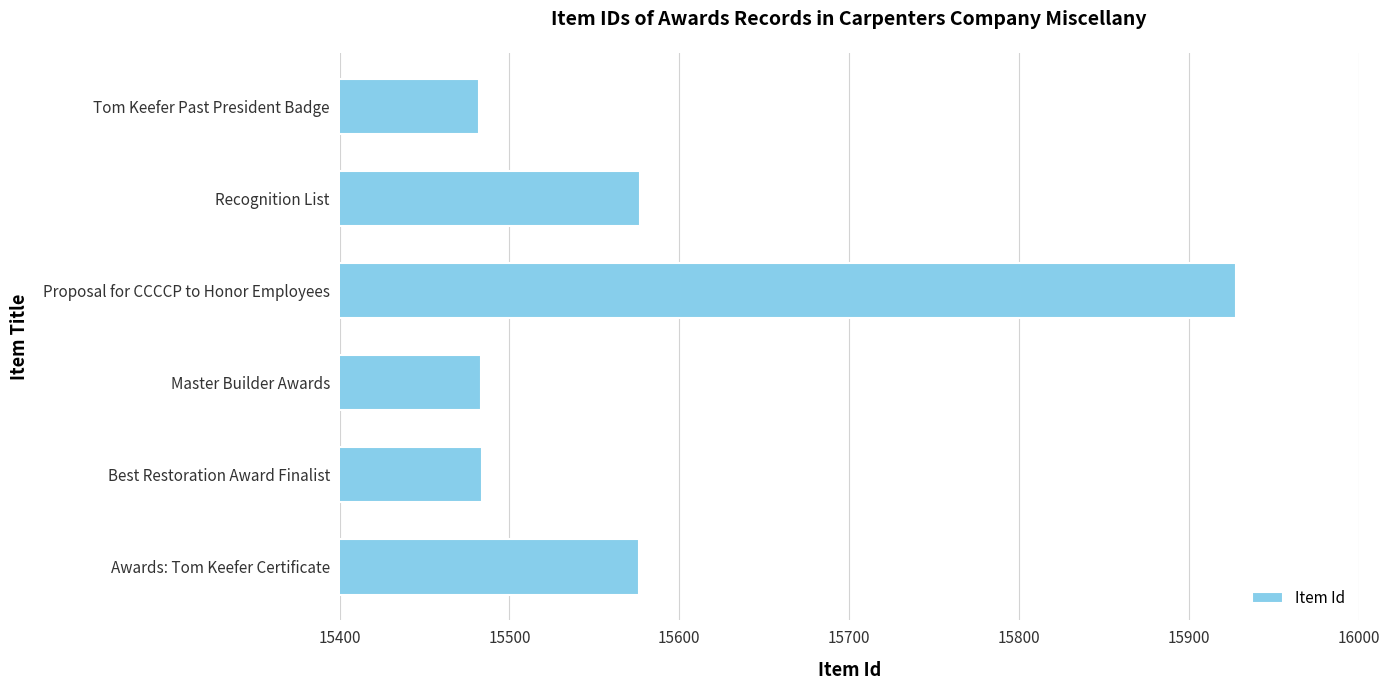

What is the sum of all values?

93530